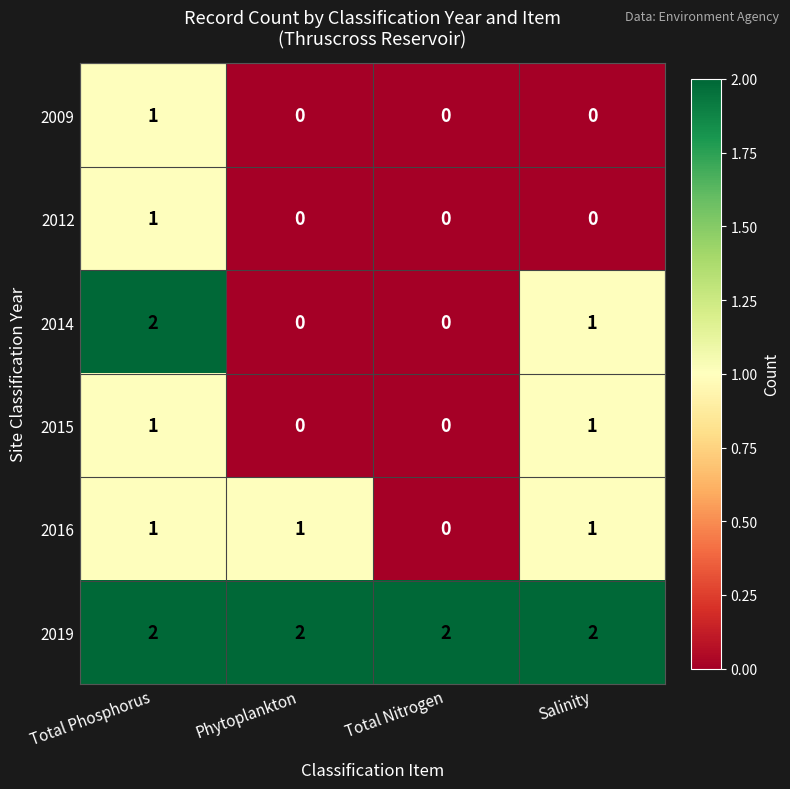

True or false: 2012 has a value of 1 at Total Phosphorus.

True